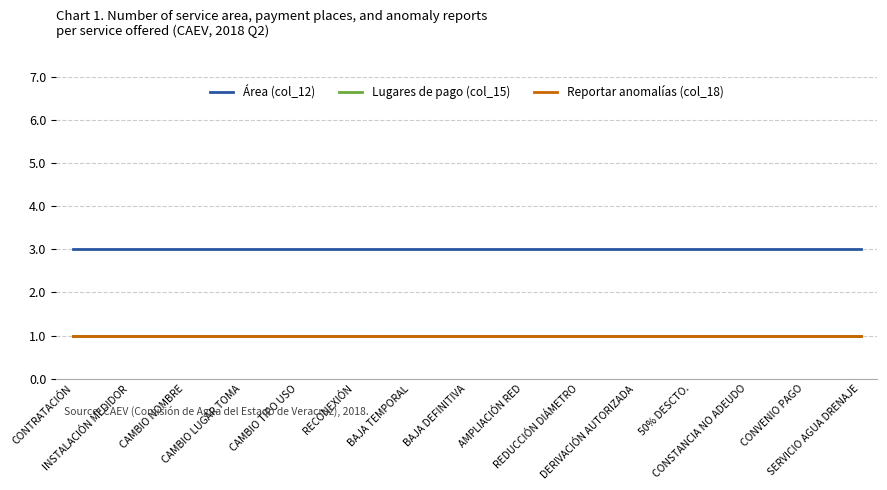

Does the chart have visible grid lines?

Yes